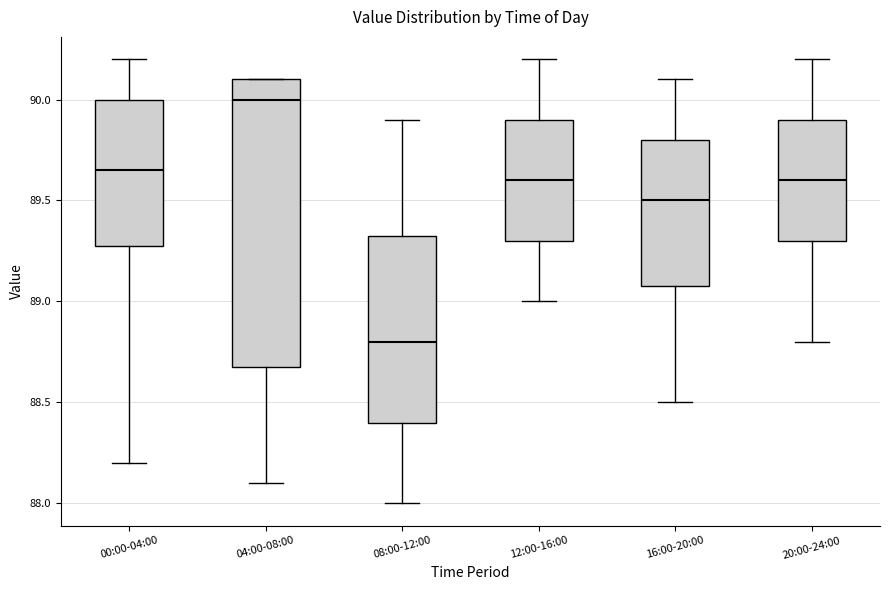

Where does the median line of the box for 16:00-20:00 sit on the y-axis? The values are not printed on the chart, so give them approximately, as read against the axis.

89.50